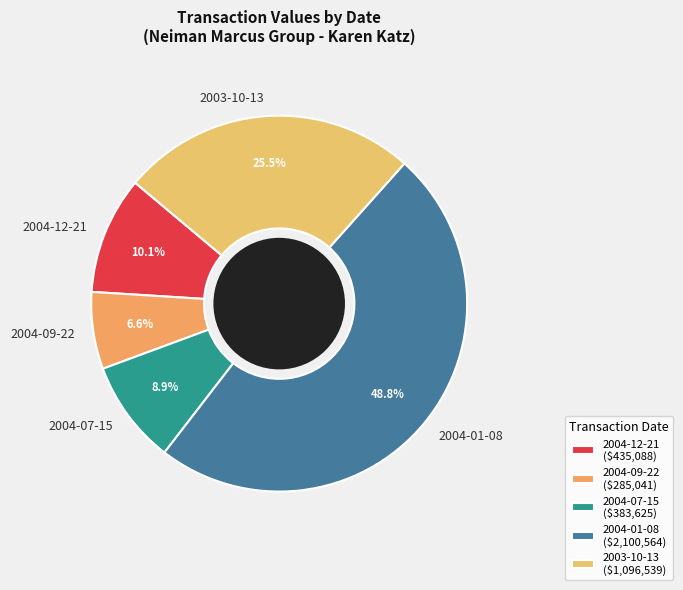

True or false: 2004-01-08 accounts for 49% of the total.

True